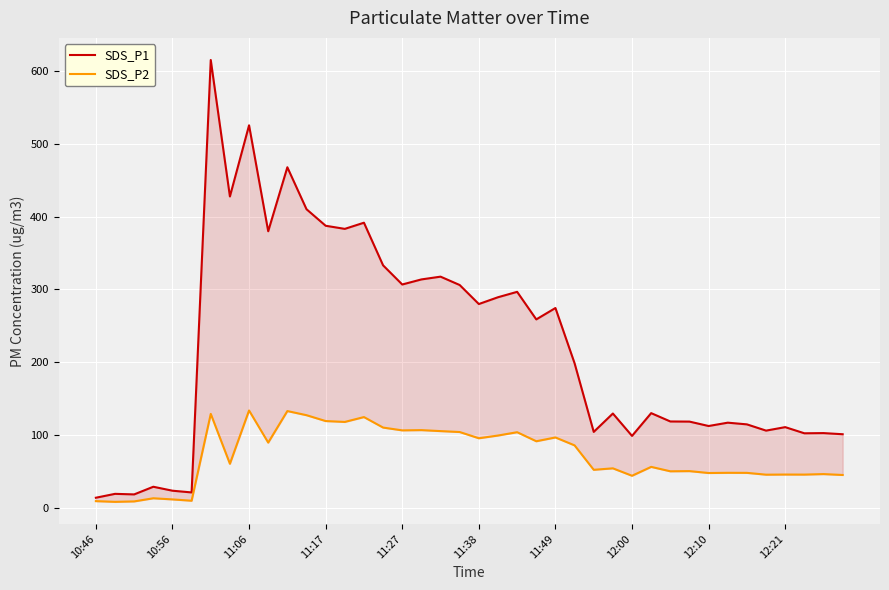

List the series in order of their overall mean, lowest first.

SDS_P2, SDS_P1